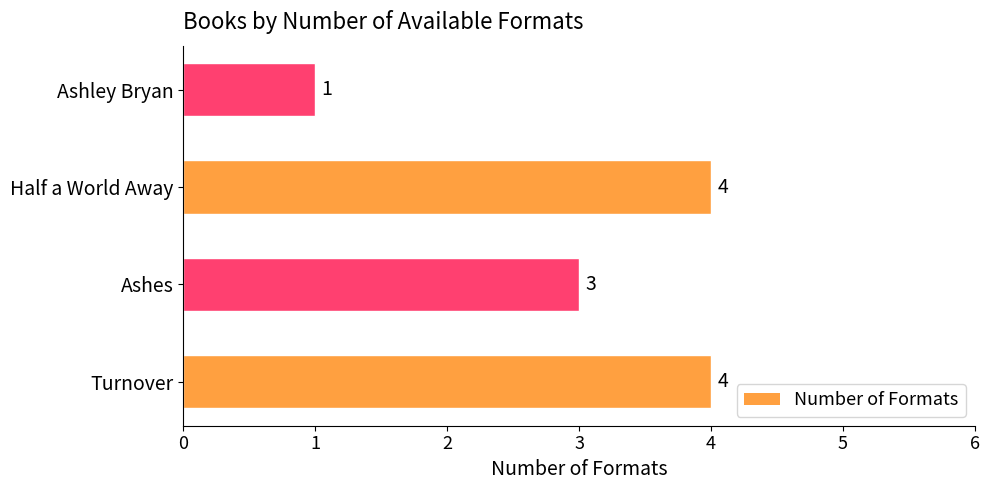

Reading bottom to top, extract all data points from this chart.

Turnover=4	Ashes=3	Half a World Away=4	Ashley Bryan=1